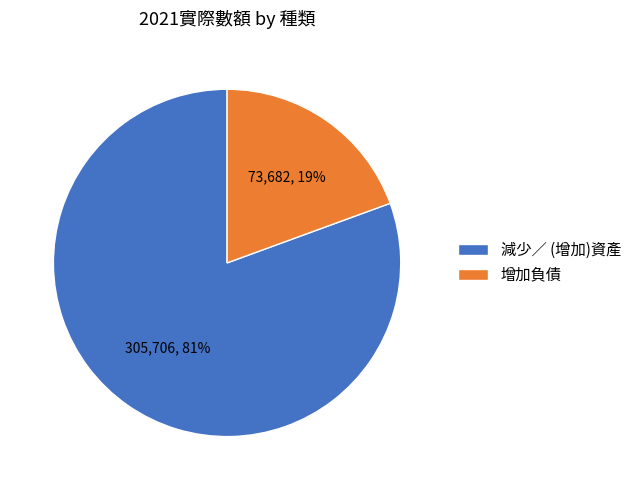

To the nearest percent, what is the average slice percentage?

50%